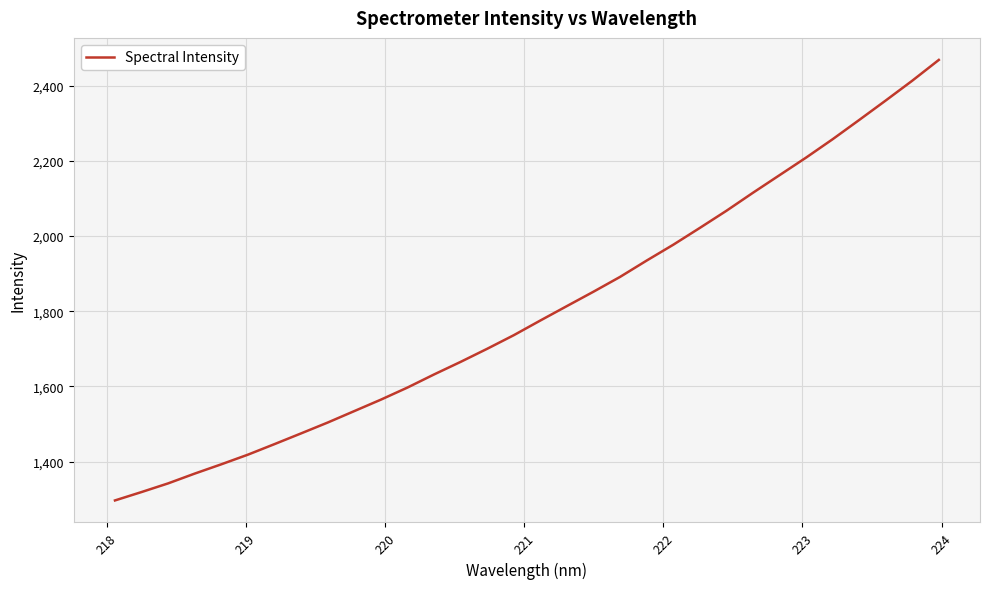

Is this an area chart (filled region under the line)?

No